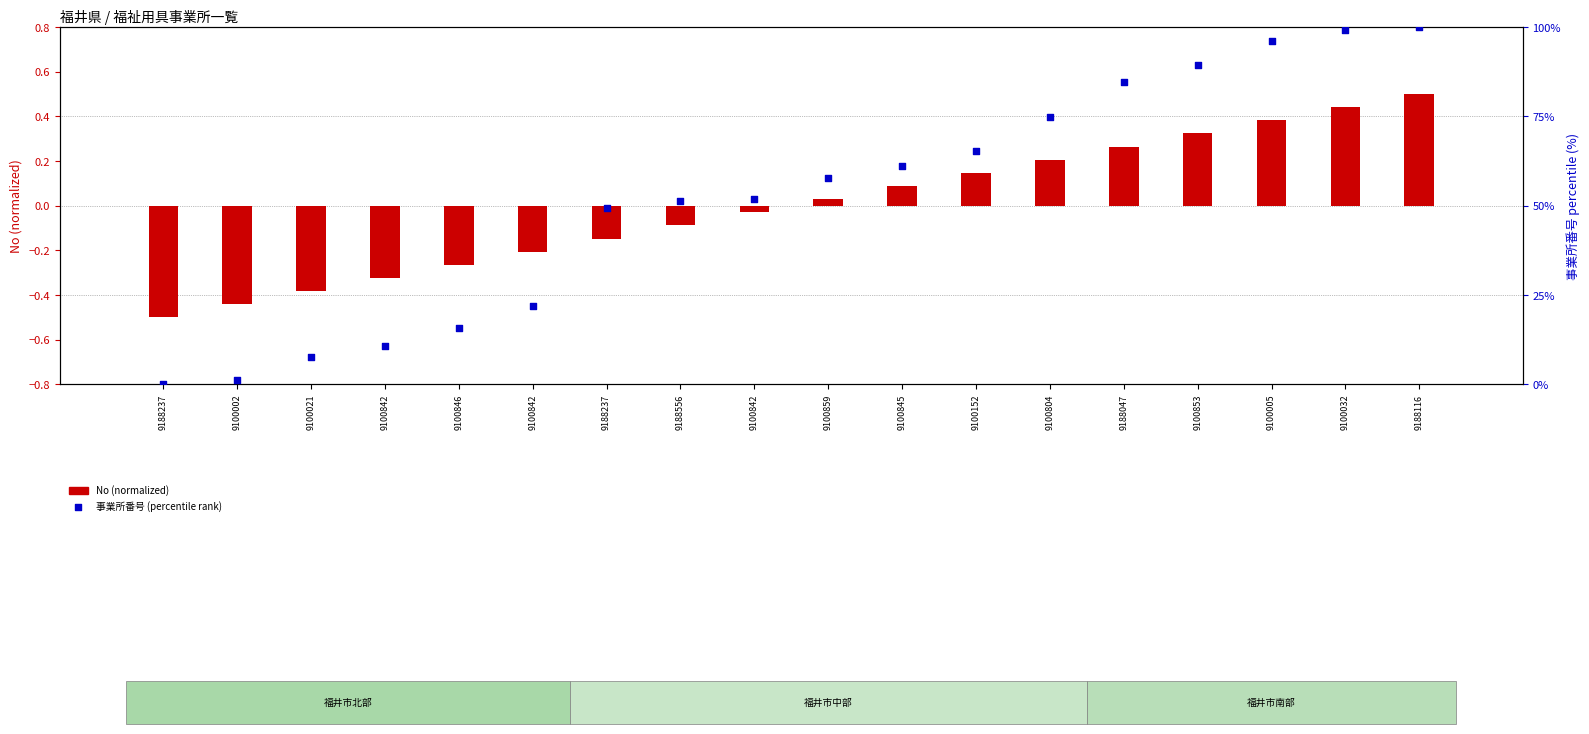

Which series contains the highest Y value?

事業所番号 (percentile)